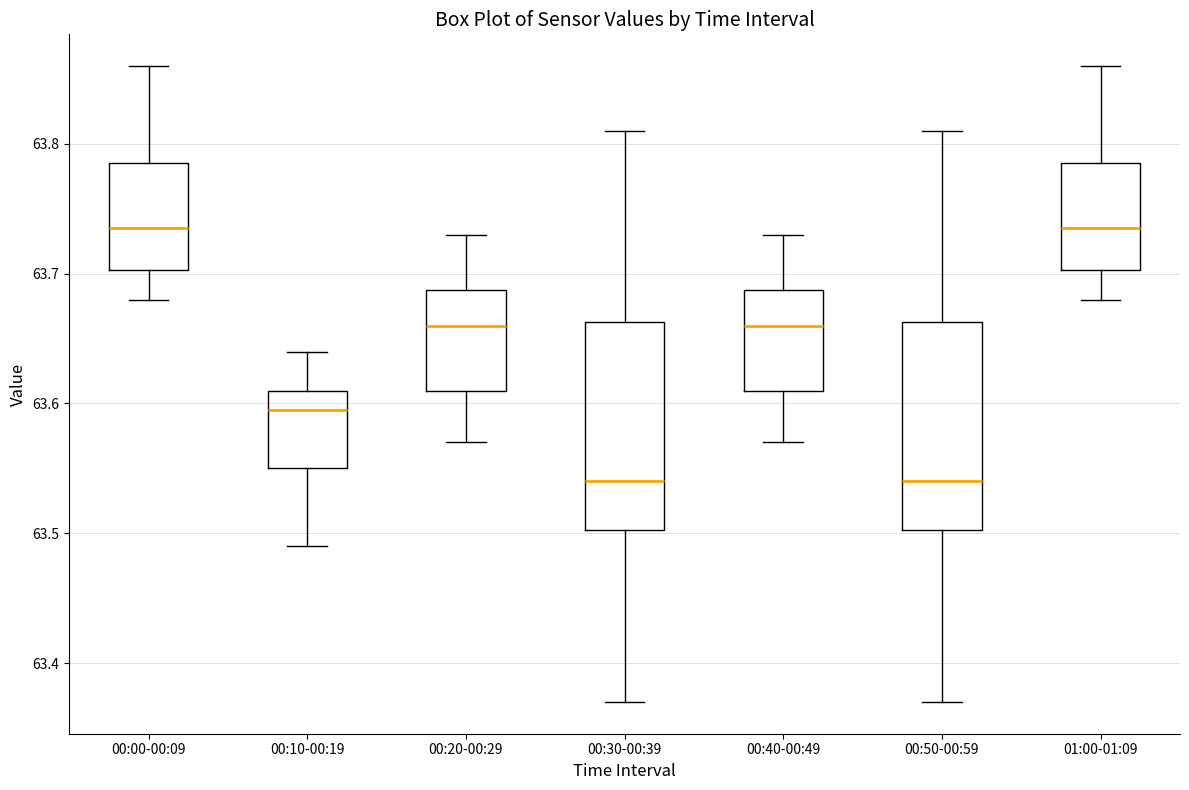

Reading left to right, transcribe this box plot: for each box, give where its median line is, the range the box spans, and where its two whiskers end, as read against the y-axis. The values are not printed on the chart, so give them approximately, as read against the axis.

00:00-00:09: median 63.74, box 63.70 to 63.79, whiskers 63.68 to 63.86
00:10-00:19: median 63.60, box 63.55 to 63.61, whiskers 63.49 to 63.64
00:20-00:29: median 63.66, box 63.61 to 63.69, whiskers 63.57 to 63.73
00:30-00:39: median 63.54, box 63.50 to 63.66, whiskers 63.37 to 63.81
00:40-00:49: median 63.66, box 63.61 to 63.69, whiskers 63.57 to 63.73
00:50-00:59: median 63.54, box 63.50 to 63.66, whiskers 63.37 to 63.81
01:00-01:09: median 63.74, box 63.70 to 63.79, whiskers 63.68 to 63.86